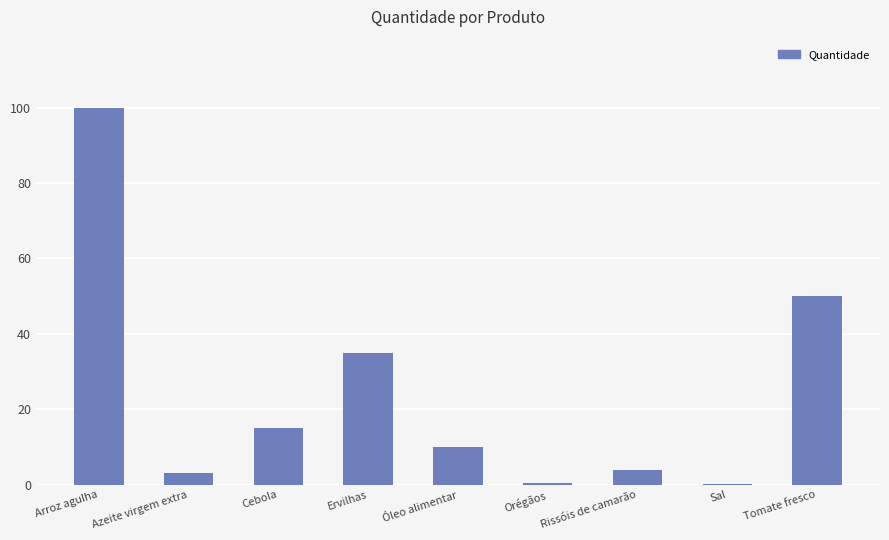

What value does the data have at Tomate fresco?

50.0